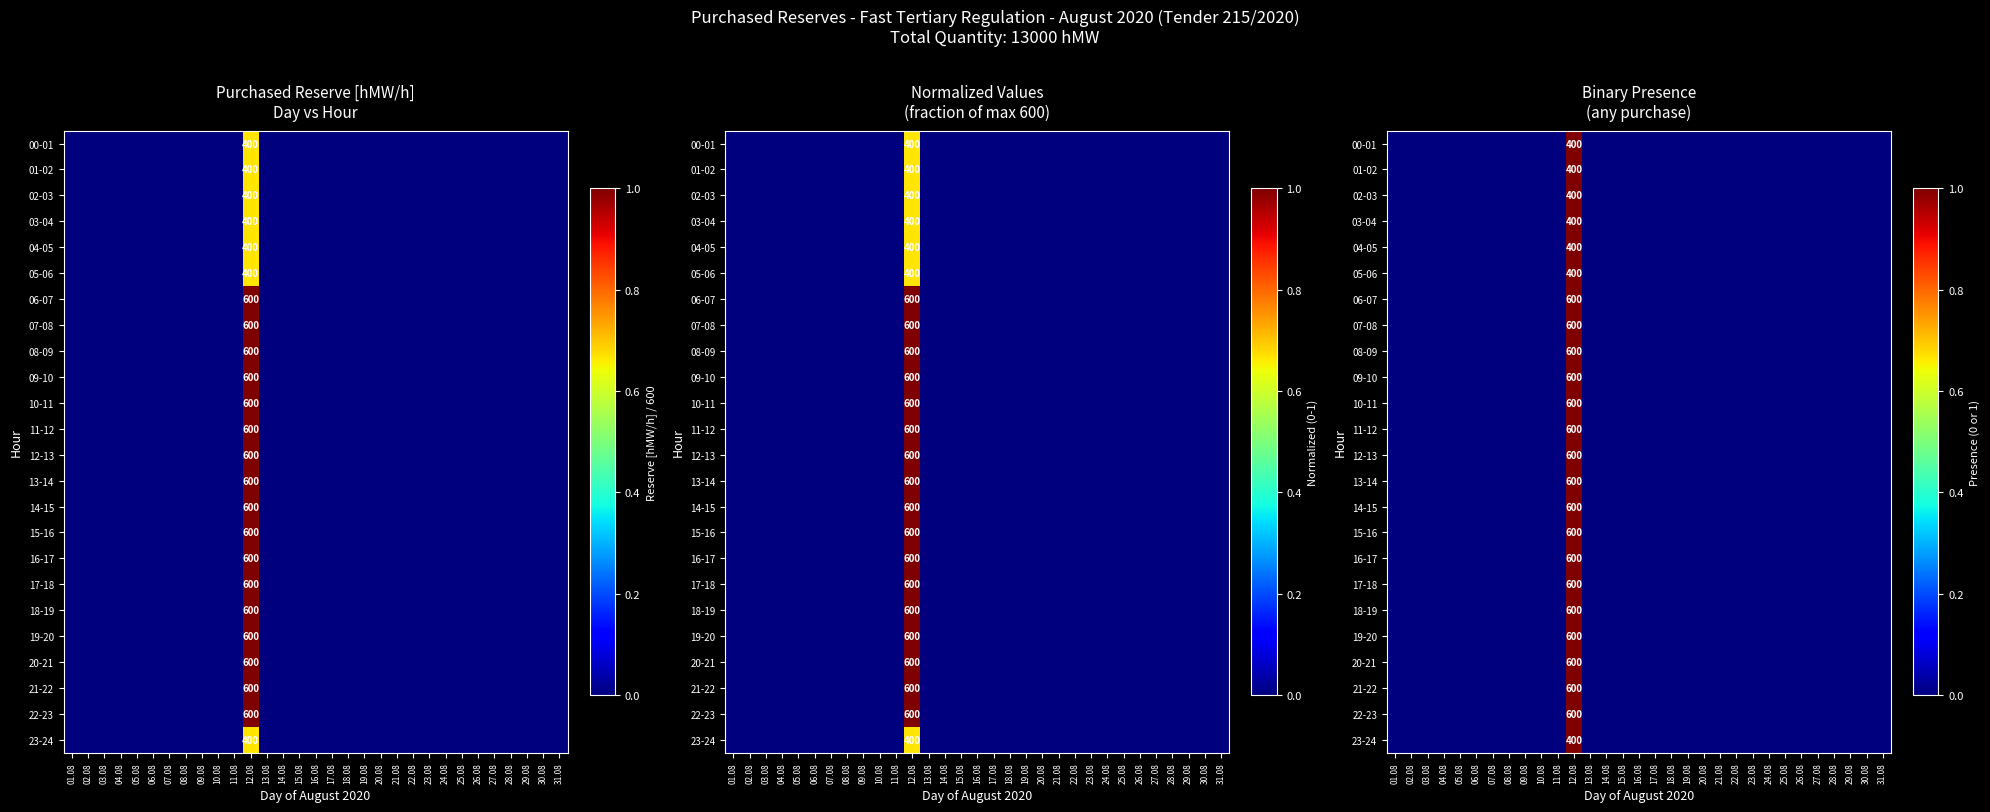

List the labels in order of 13-14 value, largest first.

12.08, 01.08, 02.08, 03.08, 04.08, 05.08, 06.08, 07.08, 08.08, 09.08, 10.08, 11.08, 13.08, 14.08, 15.08, 16.08, 17.08, 18.08, 19.08, 20.08, 21.08, 22.08, 23.08, 24.08, 25.08, 26.08, 27.08, 28.08, 29.08, 30.08, 31.08